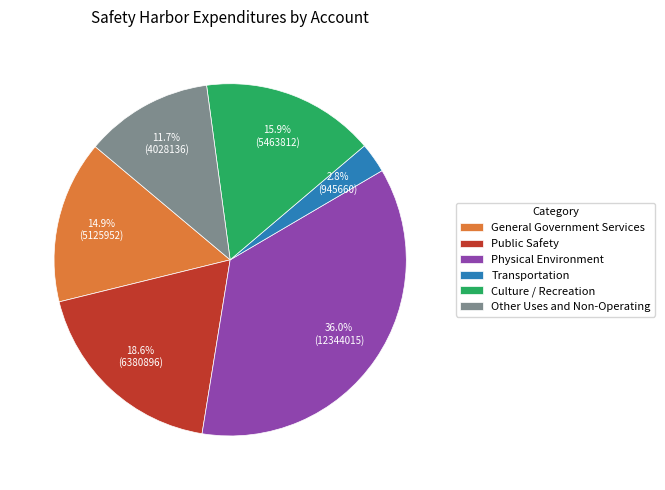

To the nearest percent, what is the combined percentage of Culture / Recreation and Other Uses and Non-Operating?

28%